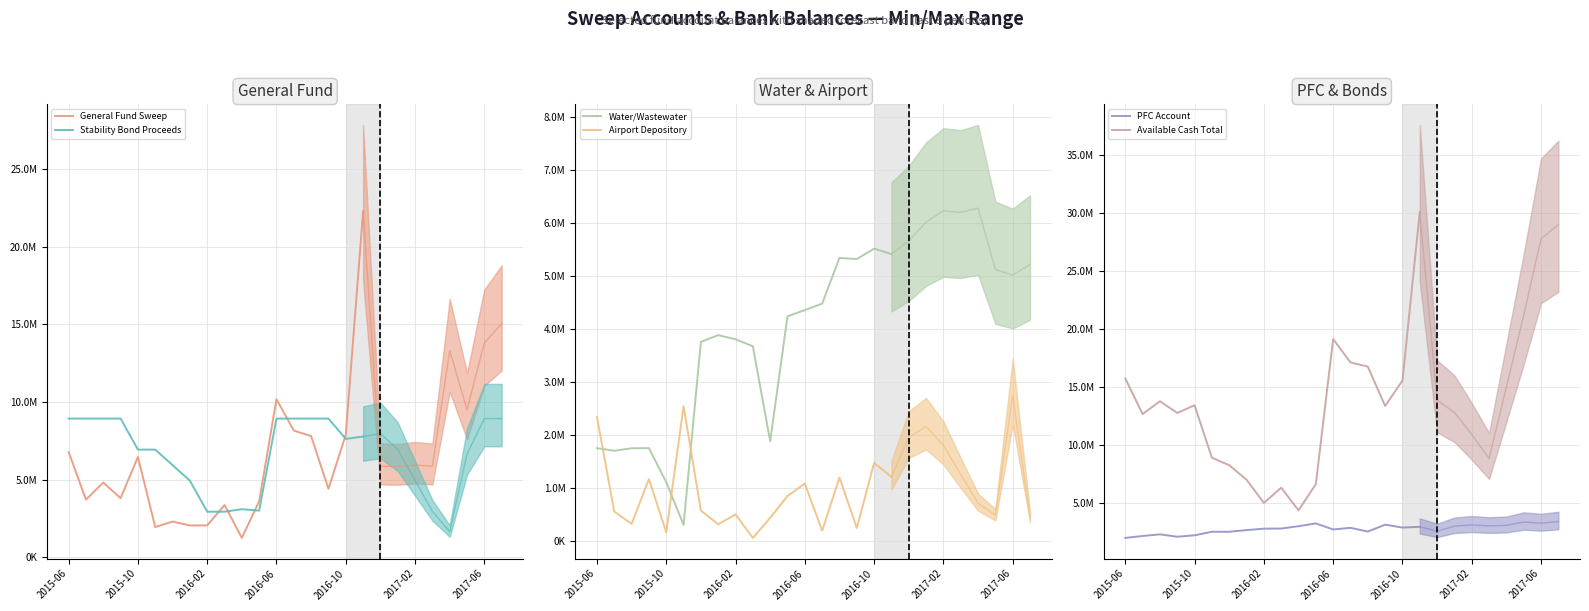

What position from the left is 9?

10